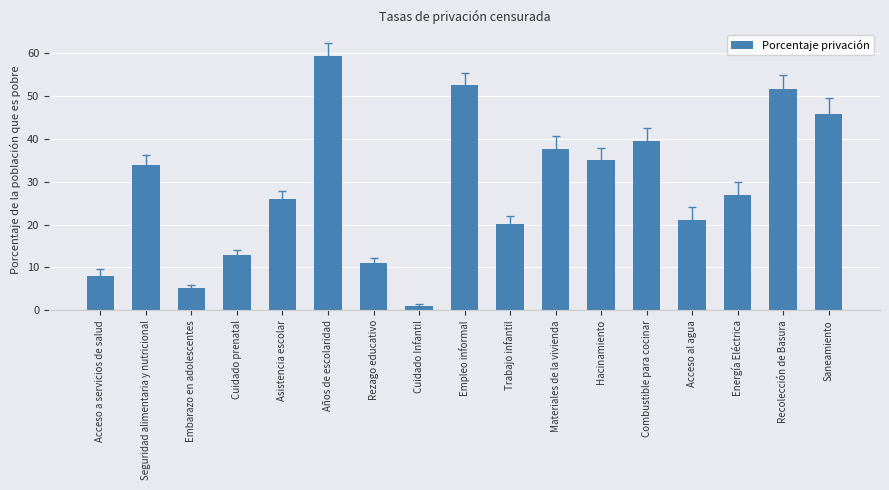

What is the approximate value at Embarazo en adolescentes?

5.2